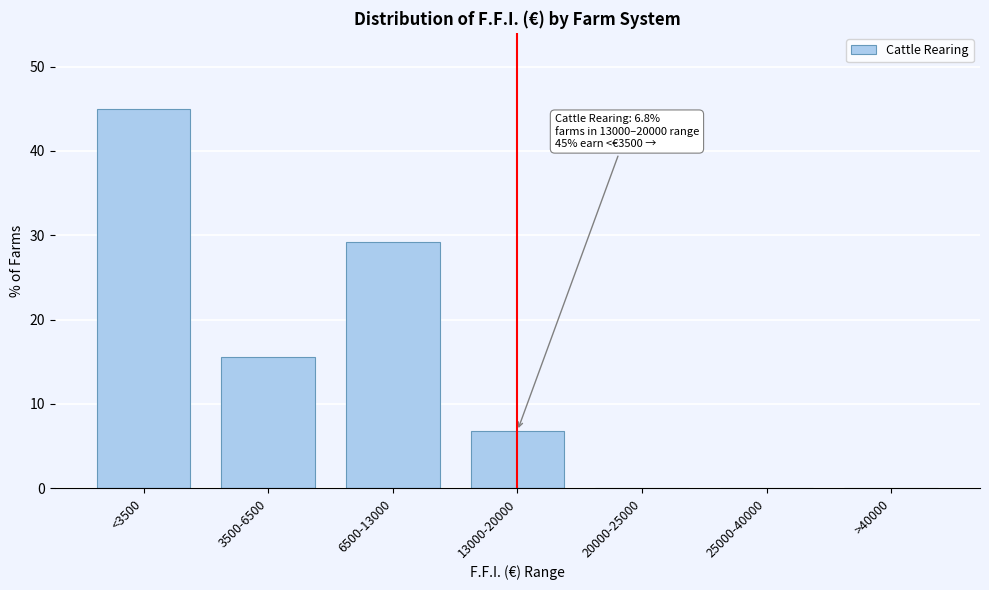

The chart shows a value of 52.0 at 6500-13000. True or false?

False